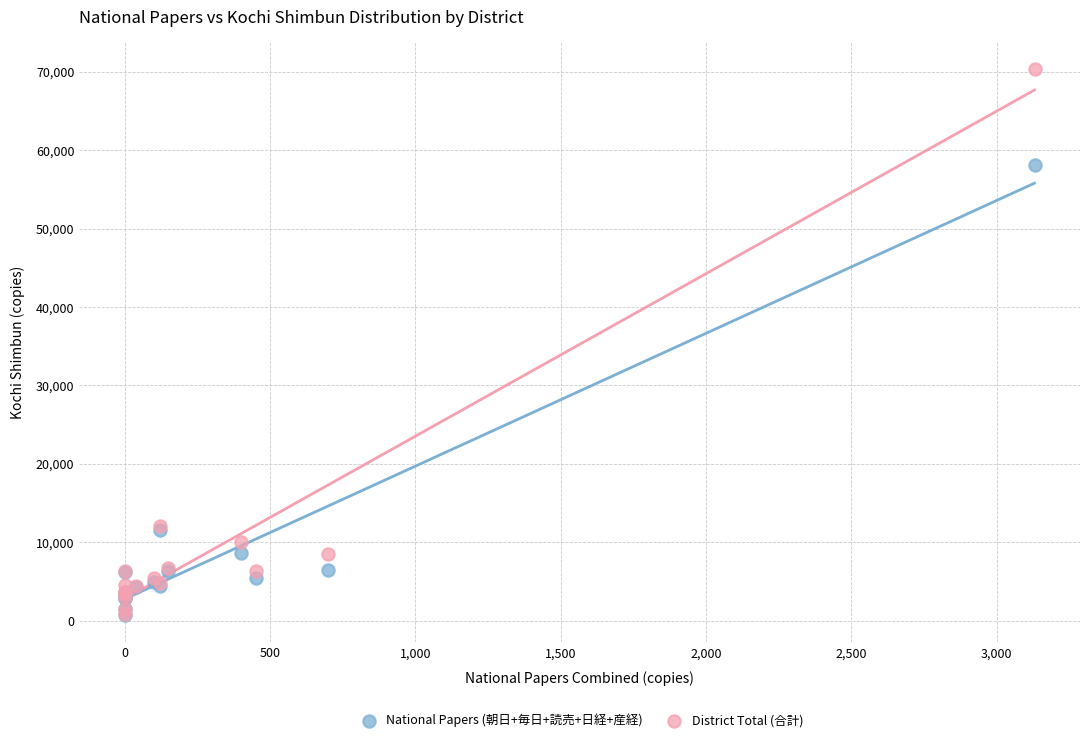

Across all series, what Y value is closest to 35525?

58120